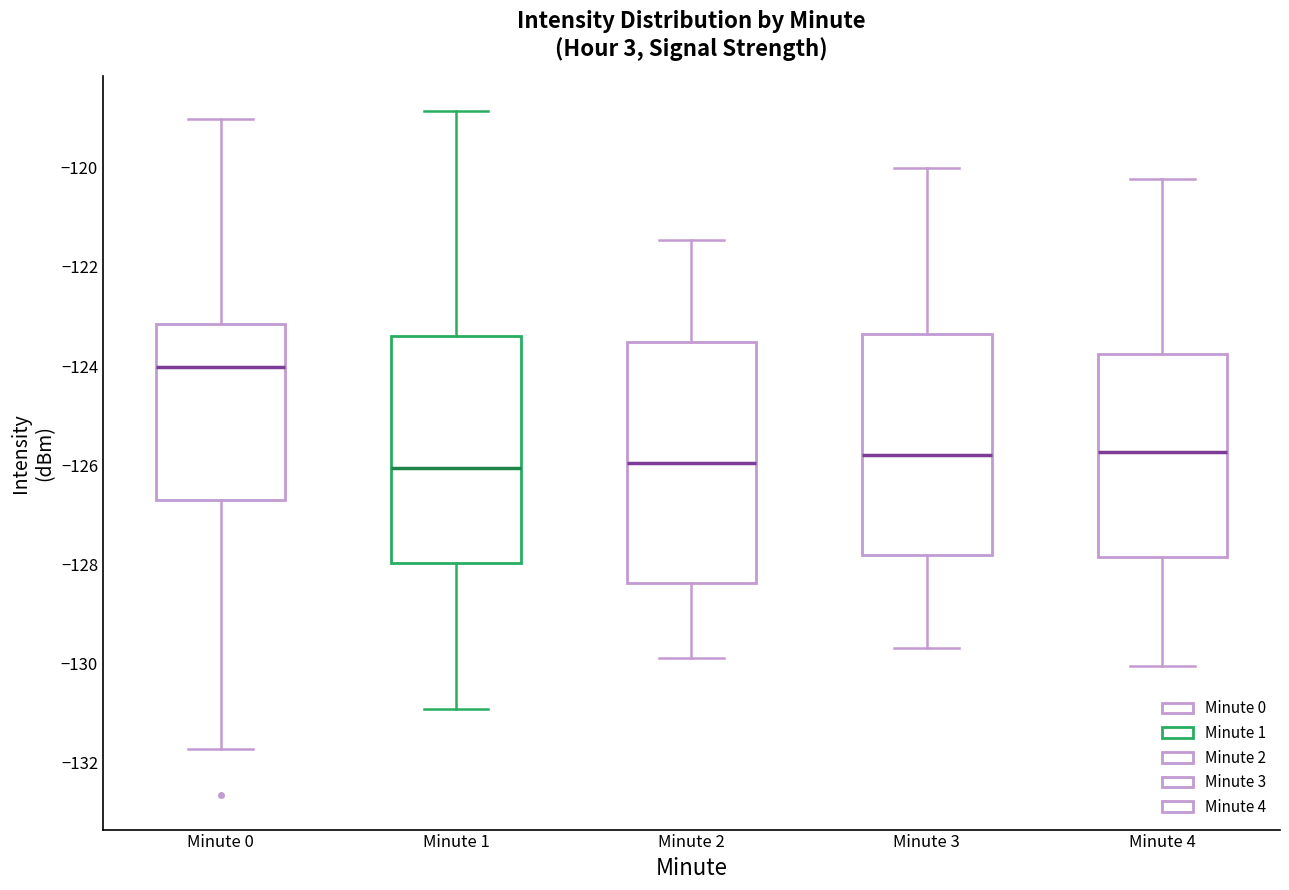

Where is the upper edge of the box for Minute 2 on the y-axis? The values are not printed on the chart, so give them approximately, as read against the axis.

-123.6